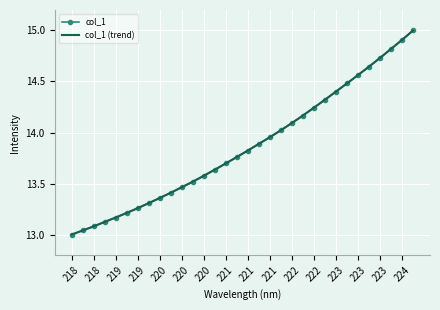

What is the sum of all col_1 values?

443.7